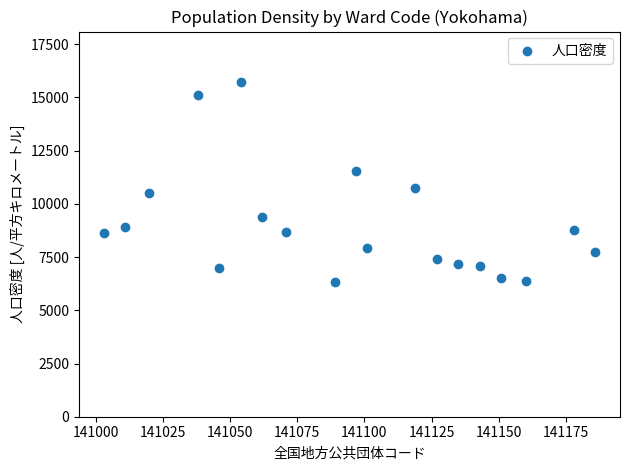

What is the range of X values (max minus min)?

183